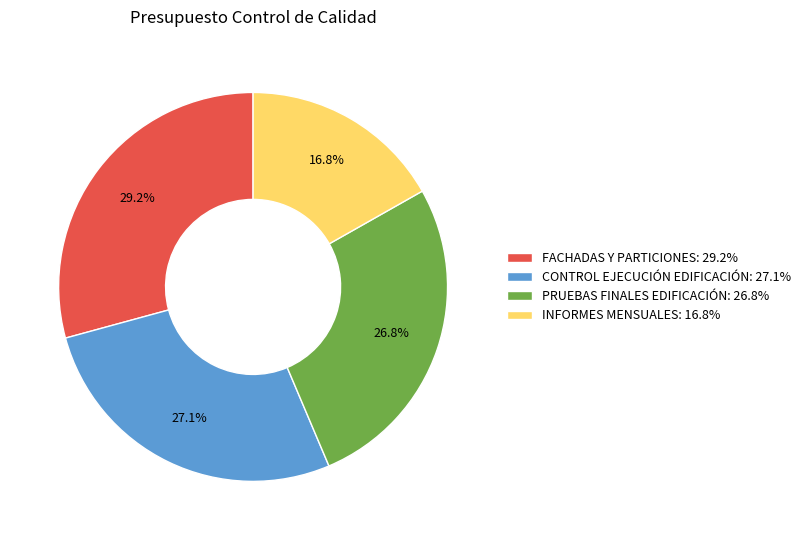

To the nearest percent, what is the combined percentage of PRUEBAS FINALES EDIFICACIÓN and INFORMES MENSUALES?

44%